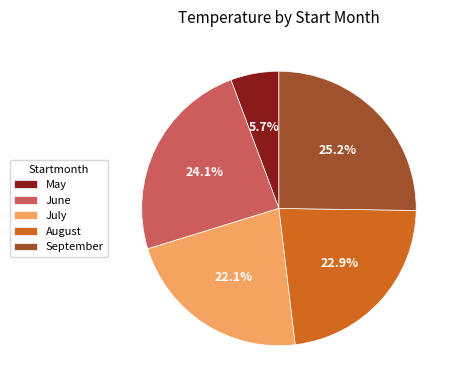

Is there a majority slice in this chart?

No